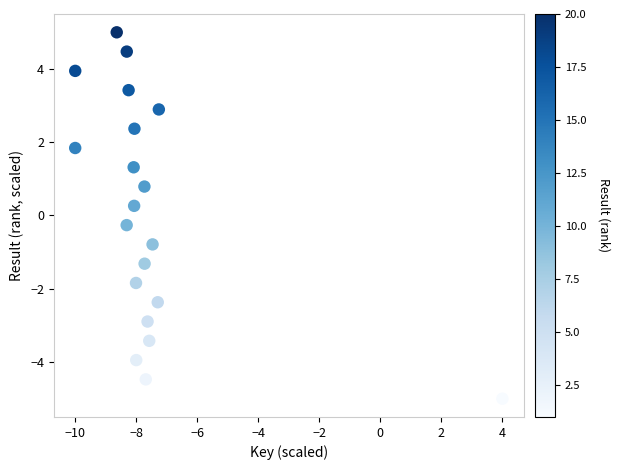

What is the range of X values (max minus min)?

14.0